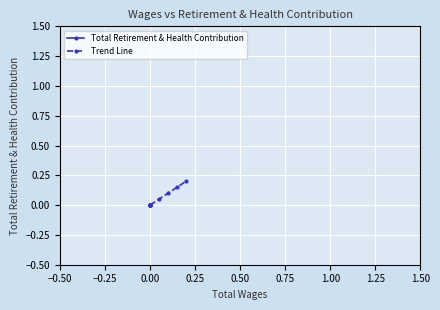

How many distinct data groups are displayed?

2